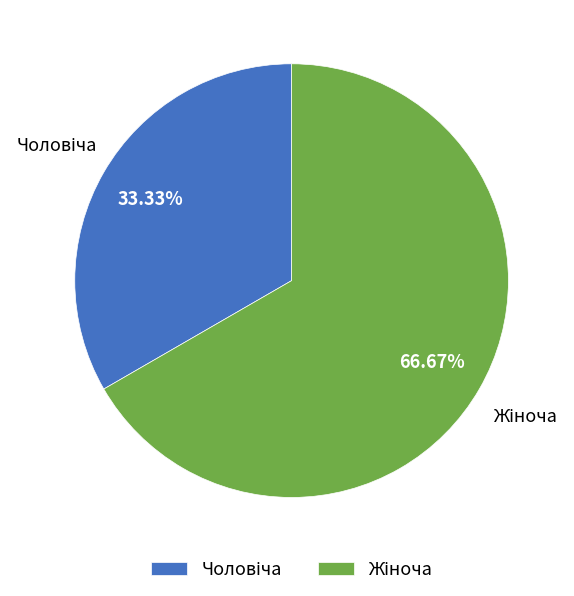

Does any single category account for the majority?

Yes